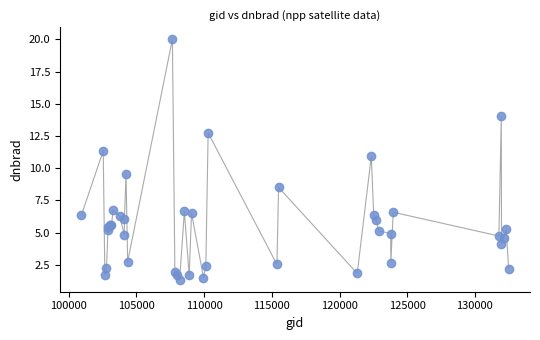

What Y value in the scatter plot is closest to 10?

9.6